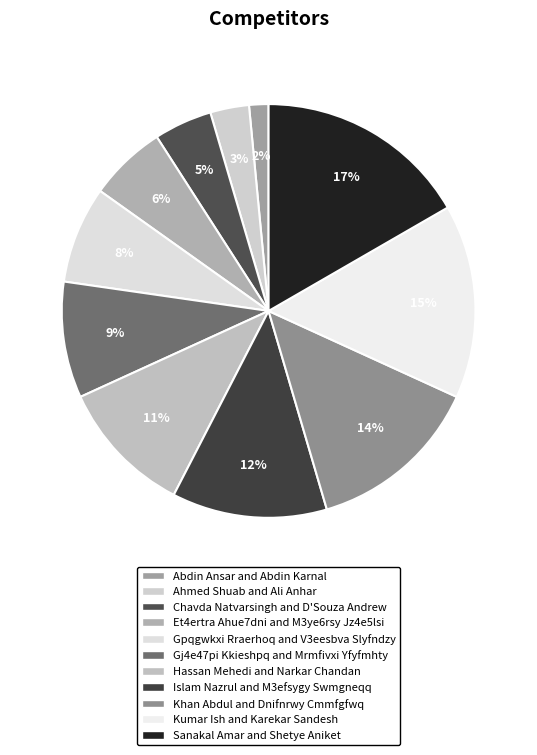

True or false: Hassan Mehedi and Narkar Chandan accounts for 5% of the total.

False